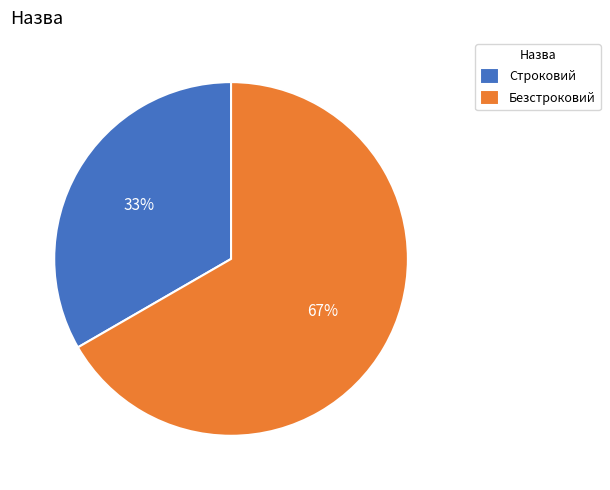

Is the sum of Безстроковий and Строковий greater than half?

Yes